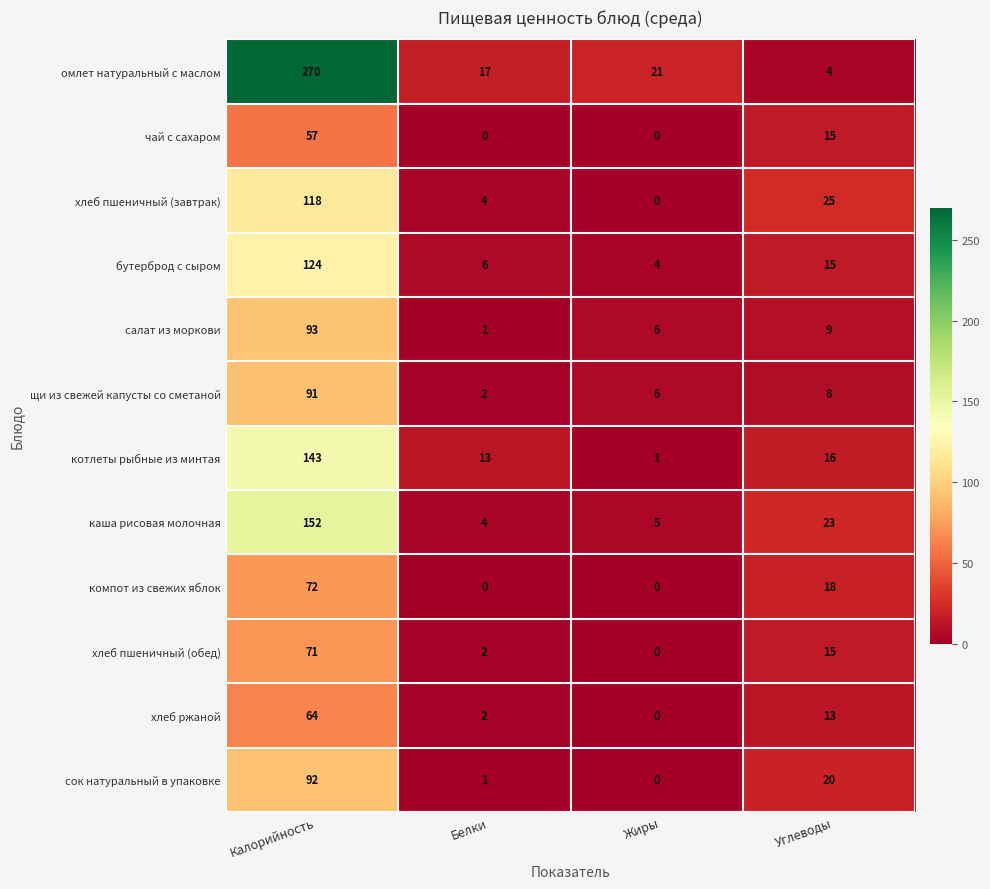

Which series has the largest total across all categories?

омлет натуральный с маслом